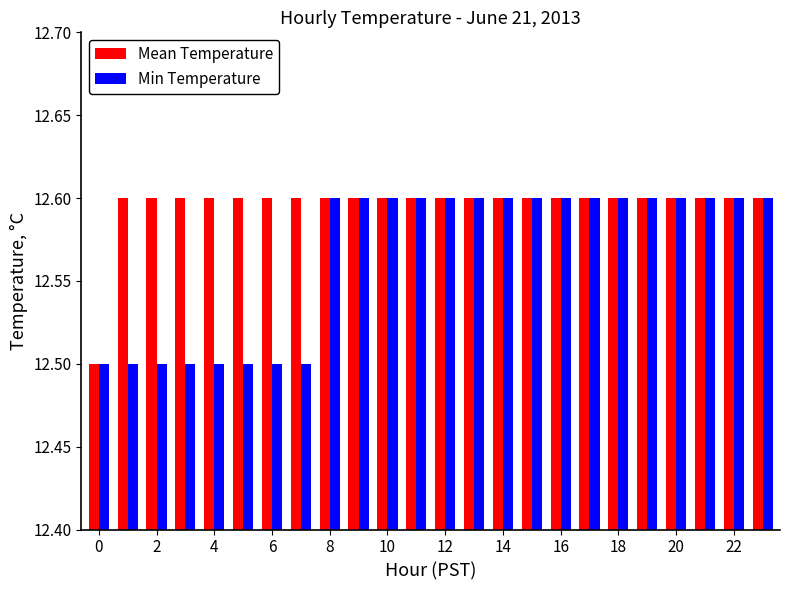

At how many categories does at least one series exceed 12?

24